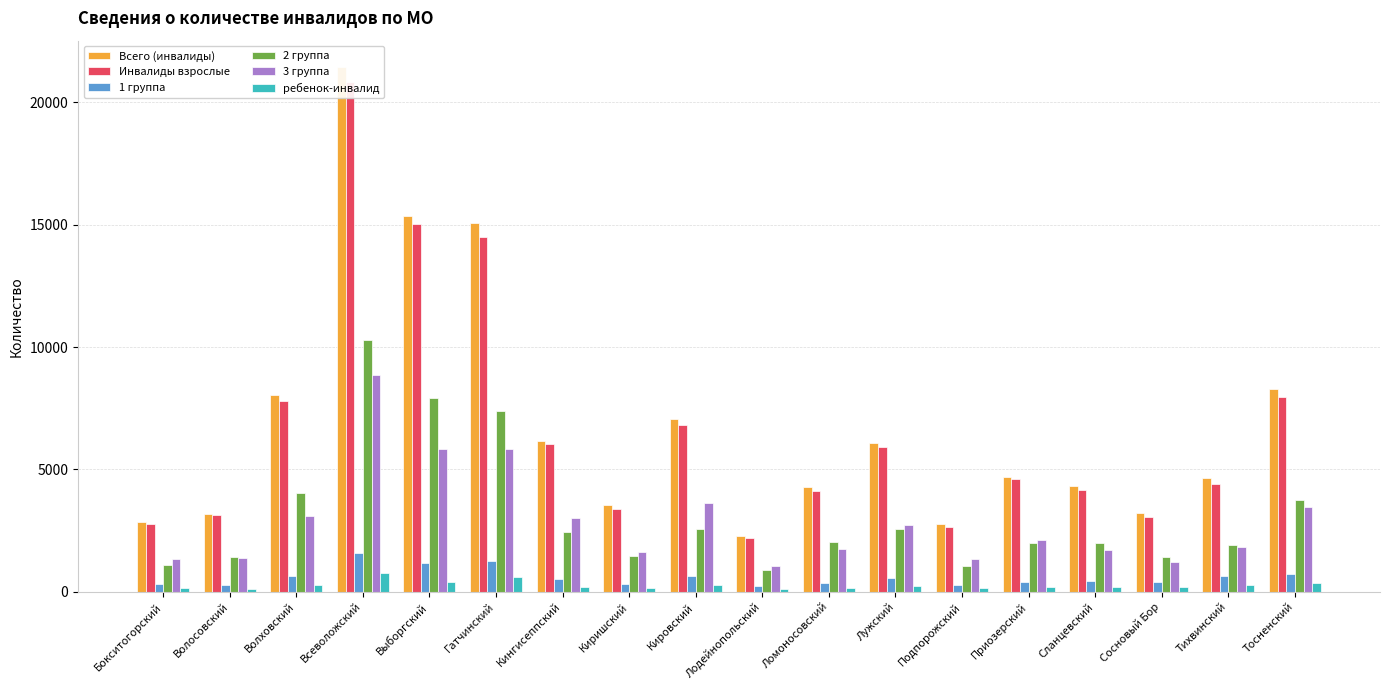

How many bars are there in total?

108